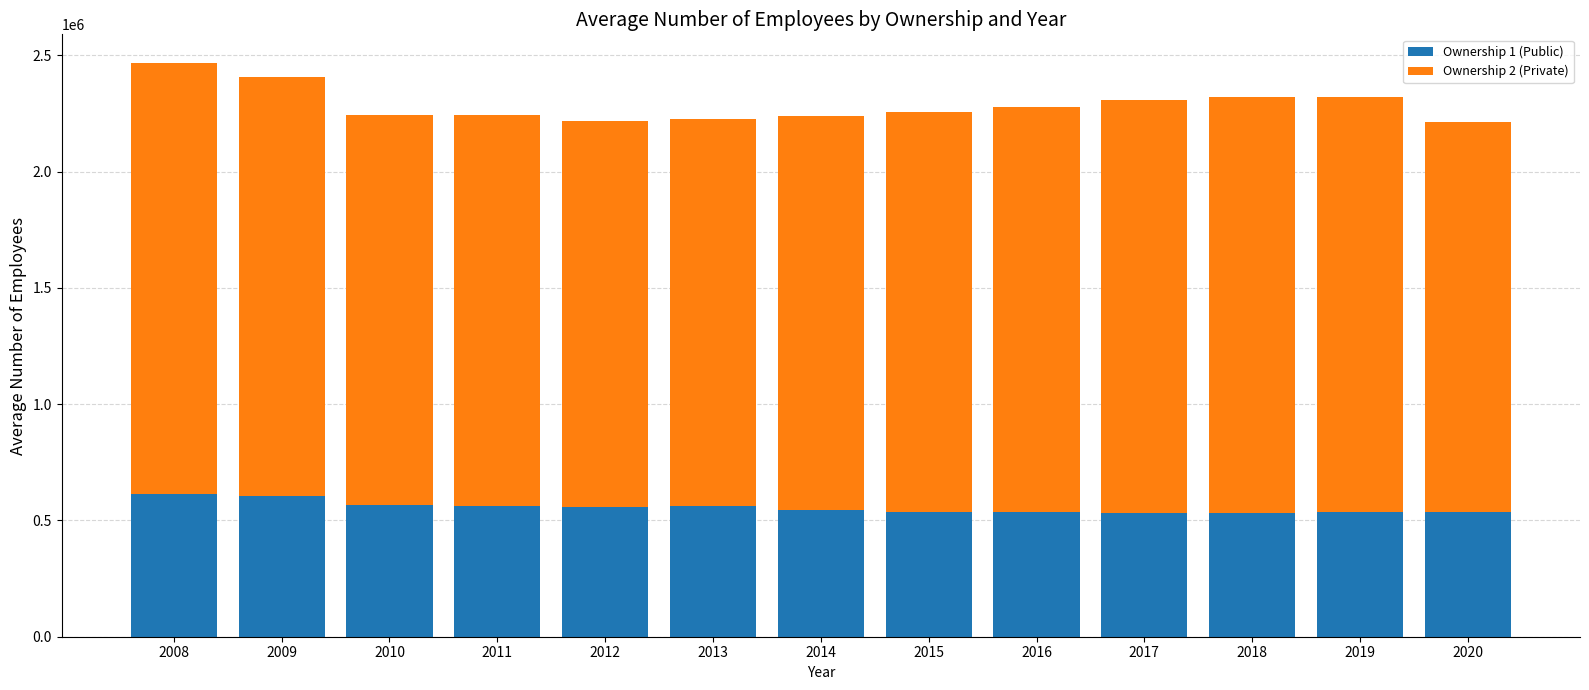

What is the difference between the maximum and minimum values in the Ownership 1 (Public) series?

82059